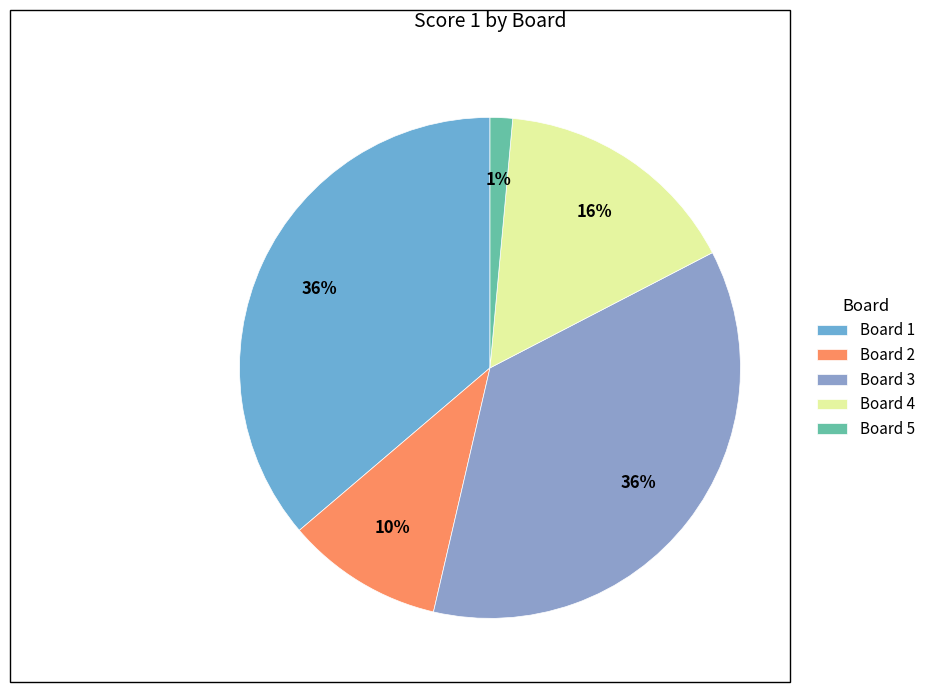

True or false: Board 1 accounts for 36% of the total.

True